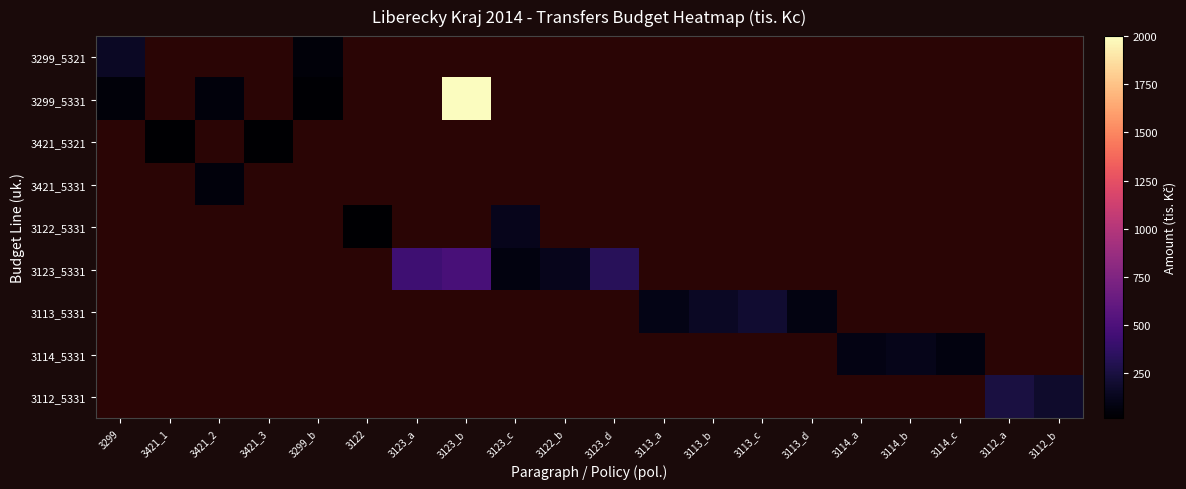

How many values in 3421_5331 are above zero?

1